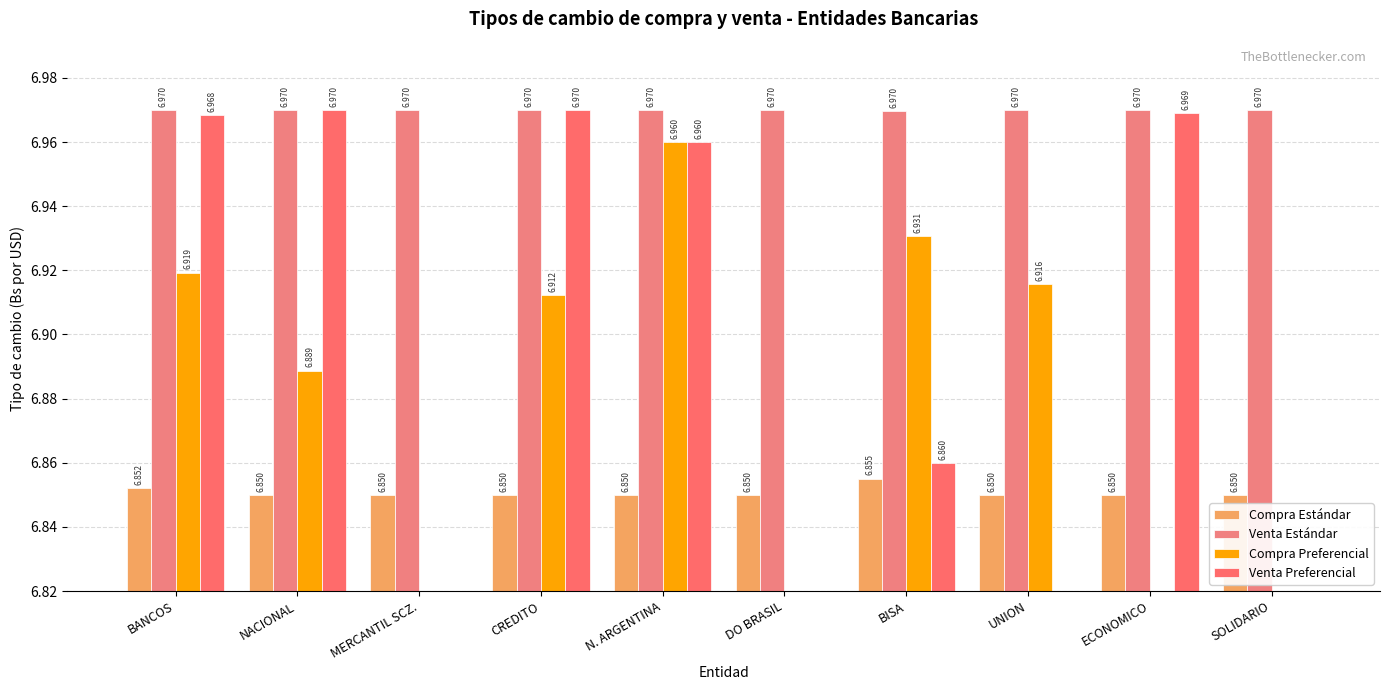

Count the Venta Estándar values in the range 6 to 7.

10